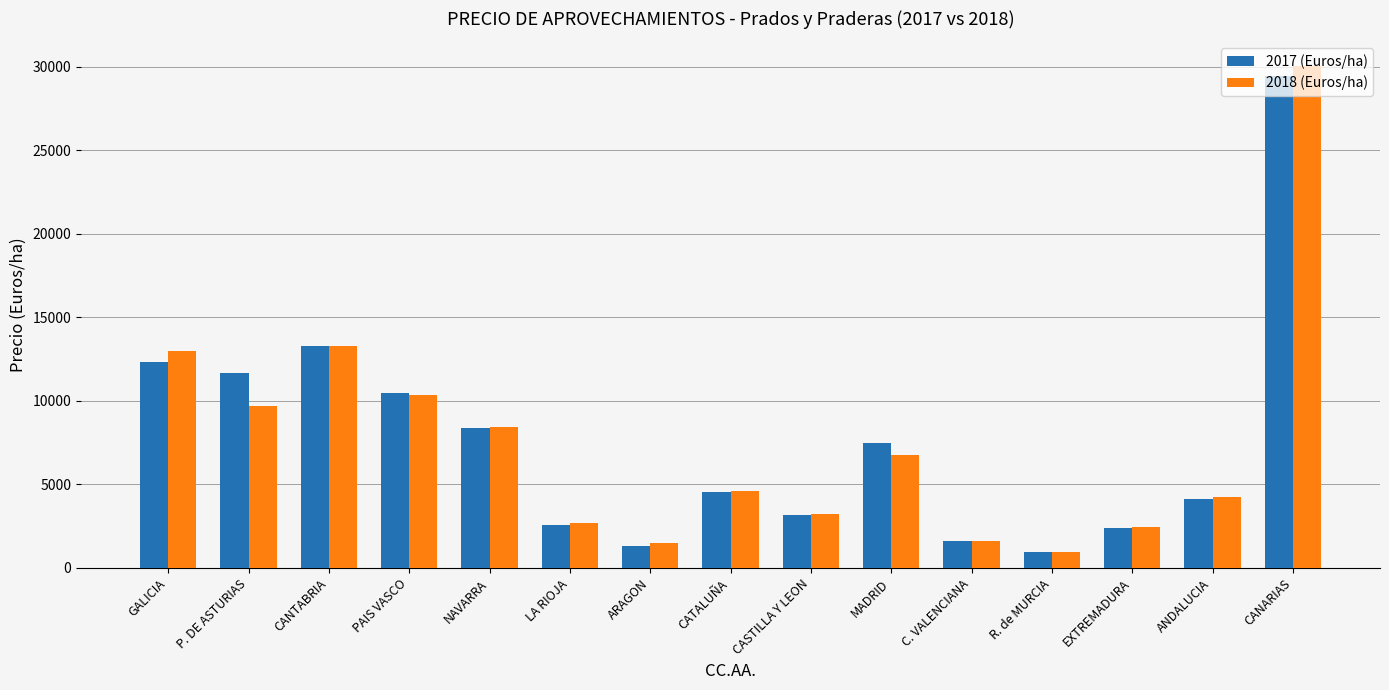

Are the bars horizontal?

No